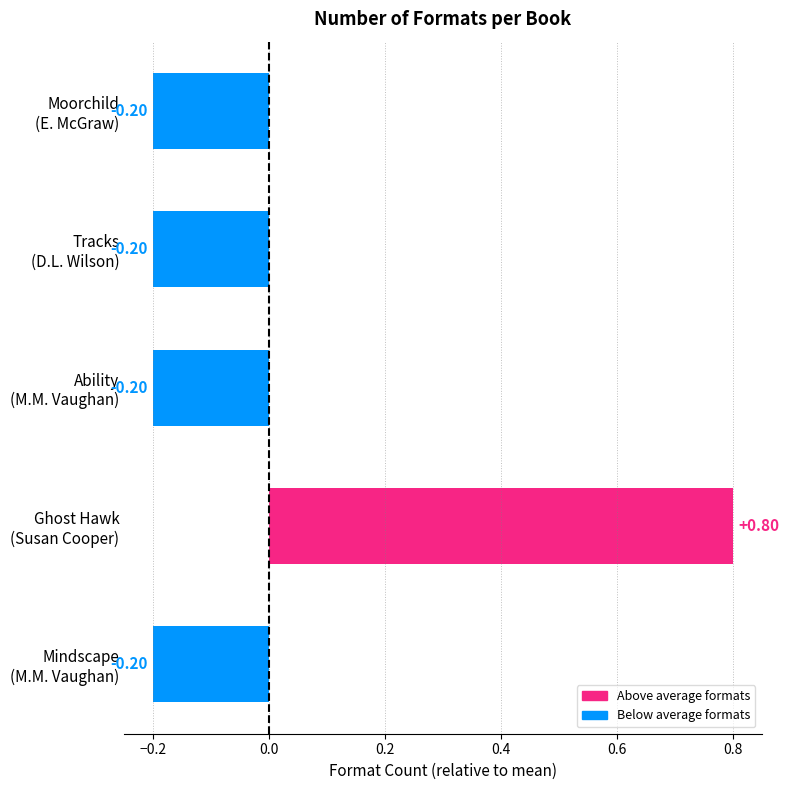

What is the difference between the maximum and minimum values?

1.0